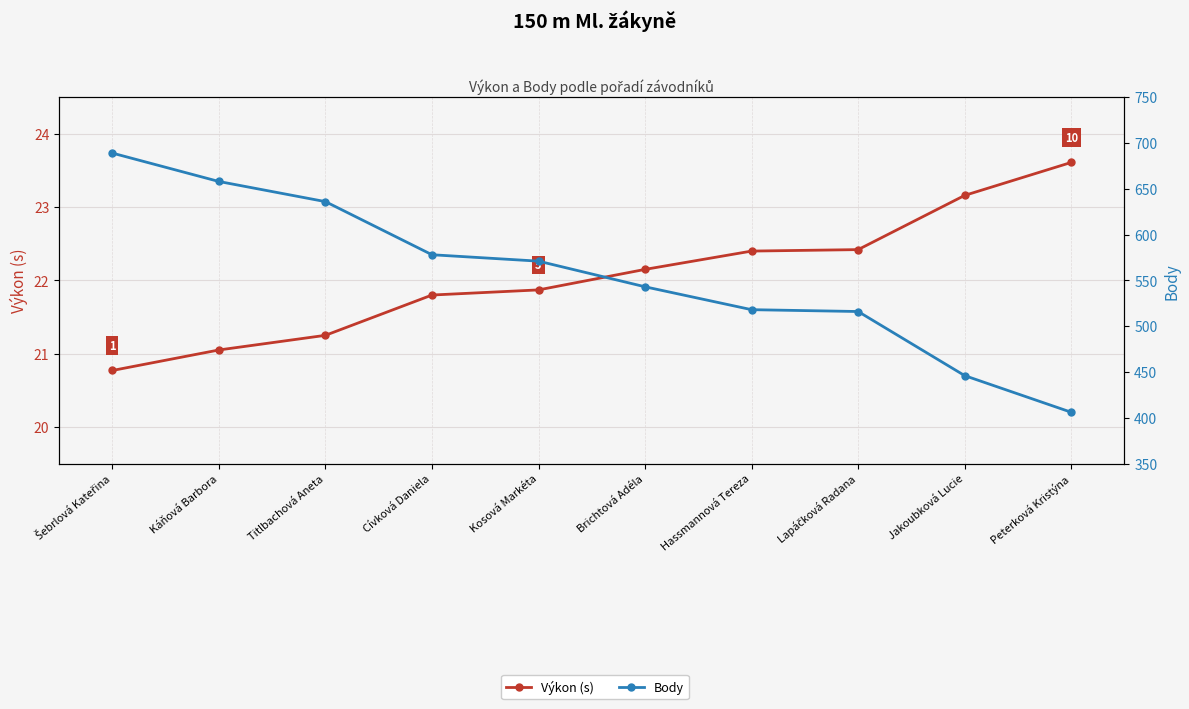

What is the value of the Výkon (s) point at the 7th from the left?

22.4